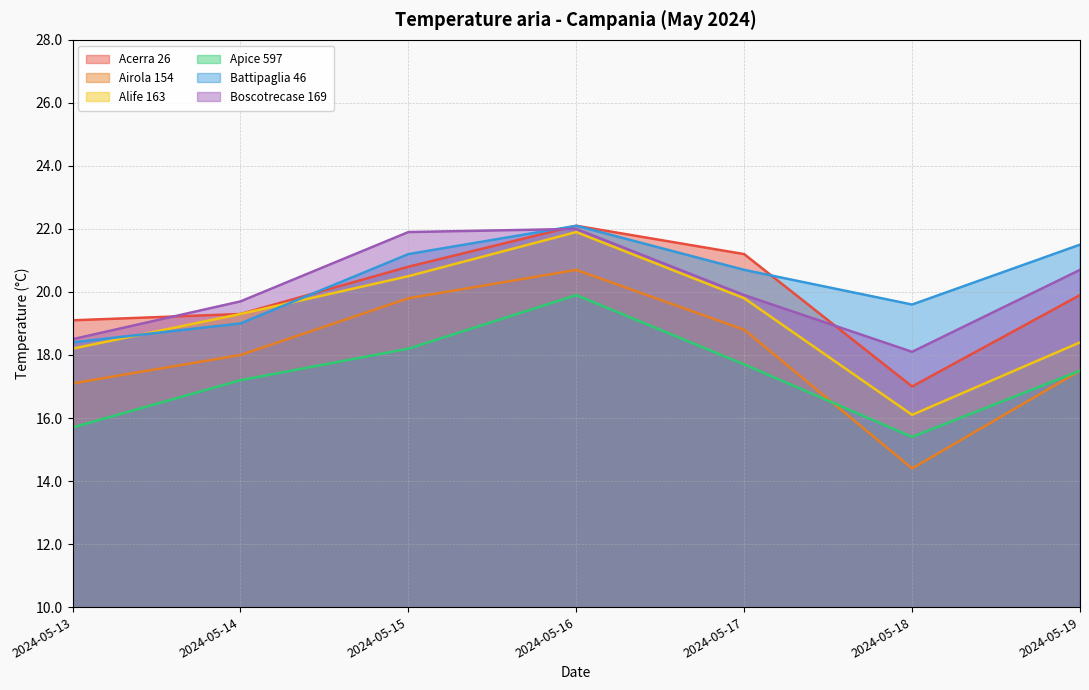

Where is Airola 154 nearest to the value 17?

2024-05-13